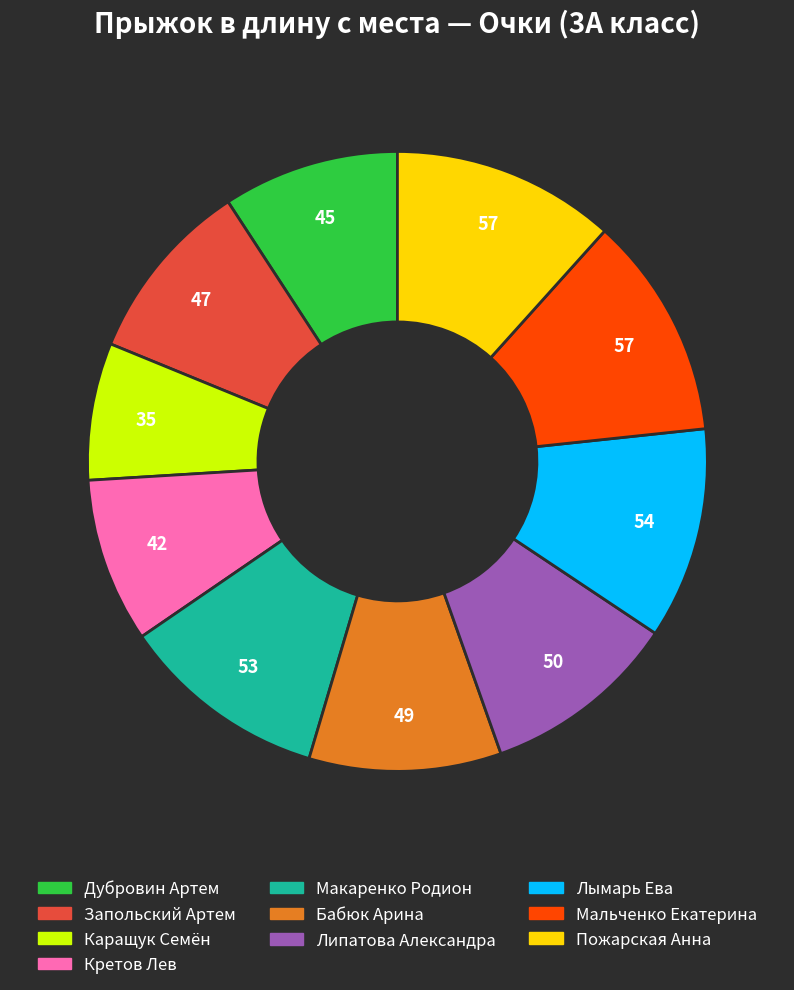

Is Каращук Семён the majority of the pie?

No